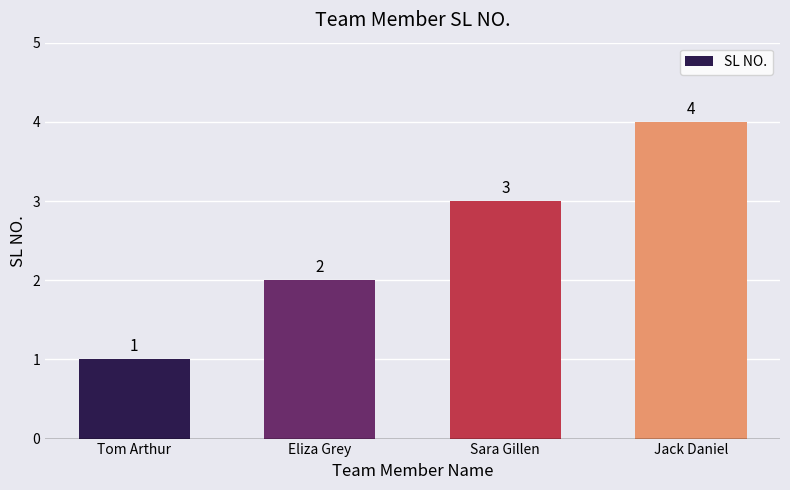

At which label is the value closest to 2?

Eliza Grey